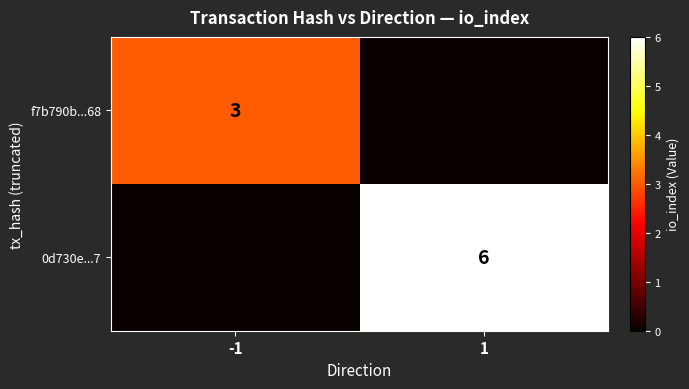

The value of f7b790b...68 at -1 is 2. True or false?

False